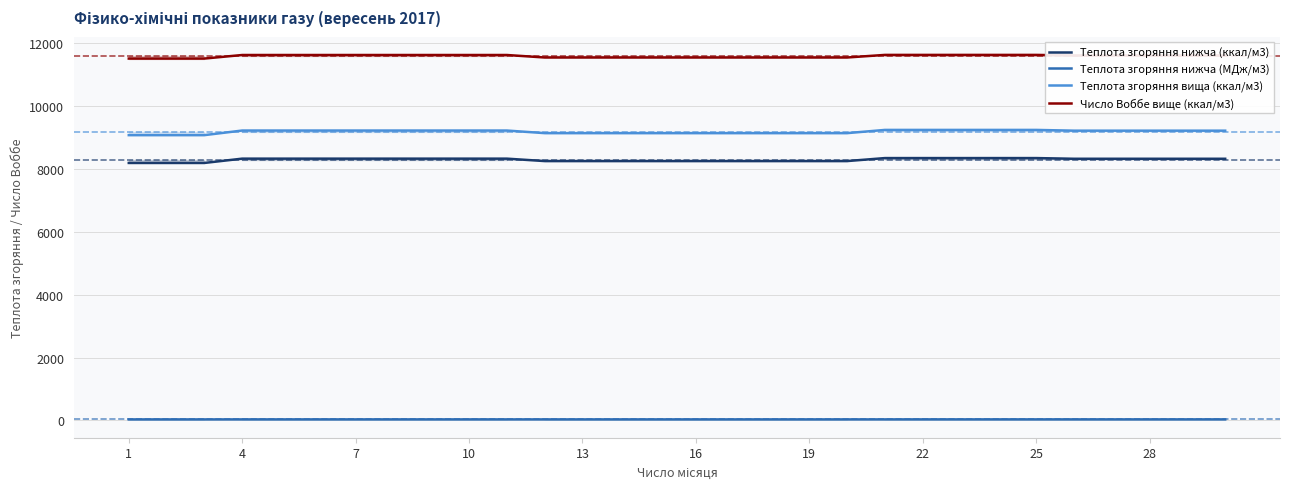

How many data points does each series have?

30